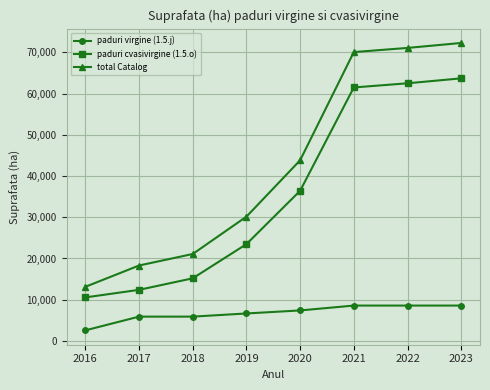

What is the difference between the maximum and second lowest values in the paduri cvasivirgine (1.5.o) series?

51301.8